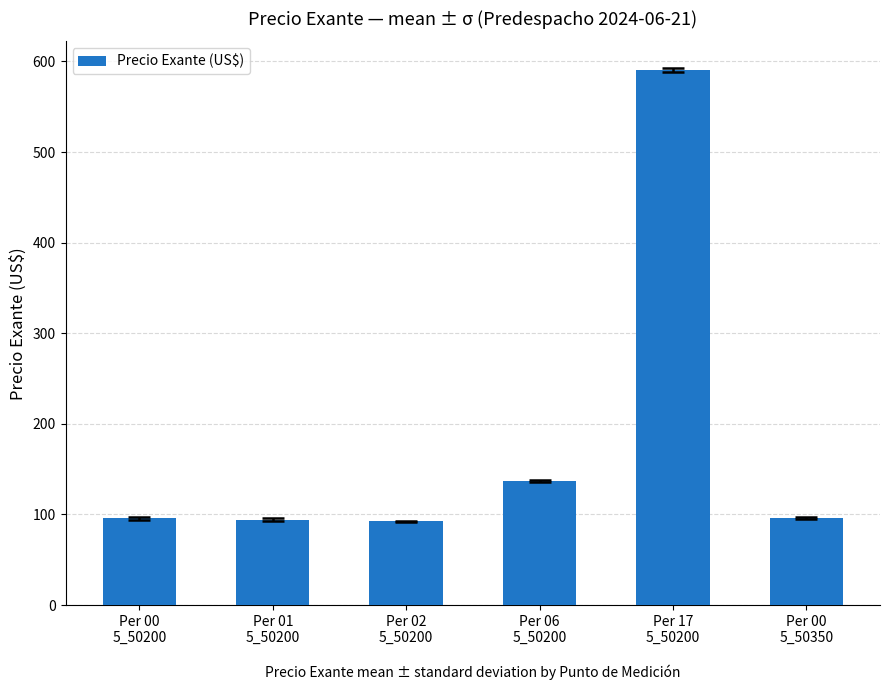

What is the label of the 4th bar from the right?

Per 02
5_50200